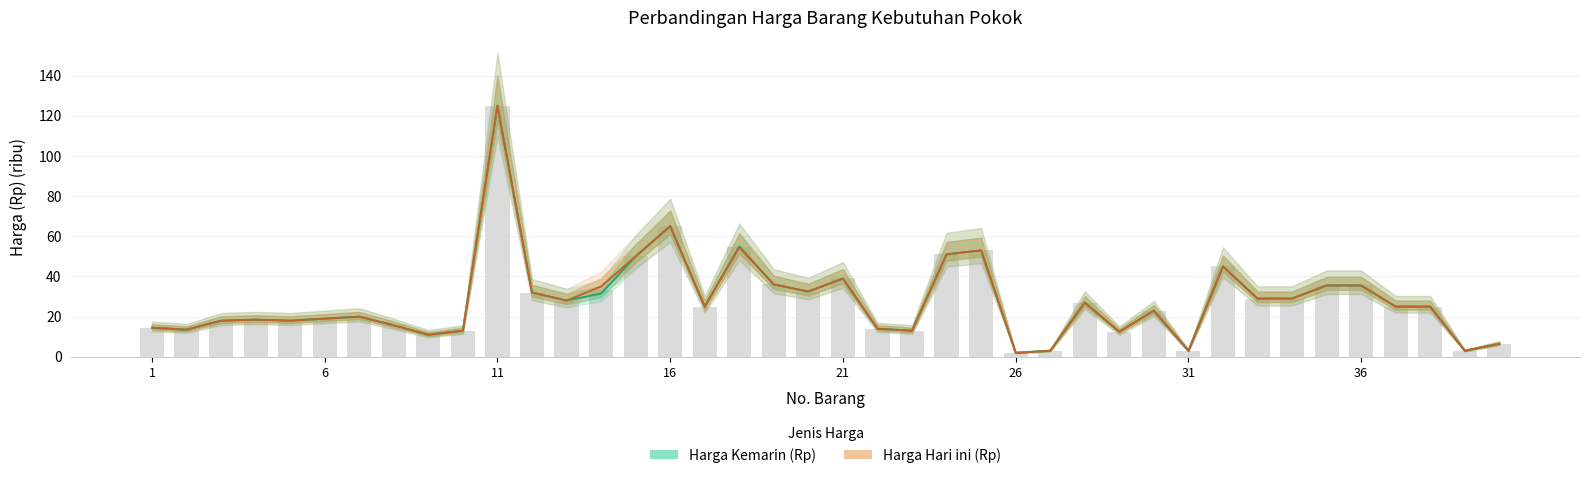

Does the chart contain stacked bars?

No